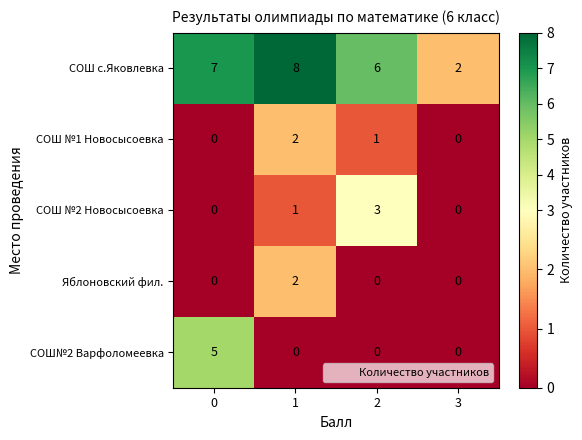

True or false: Яблоновский фил. has a value of 0 at 2.

True